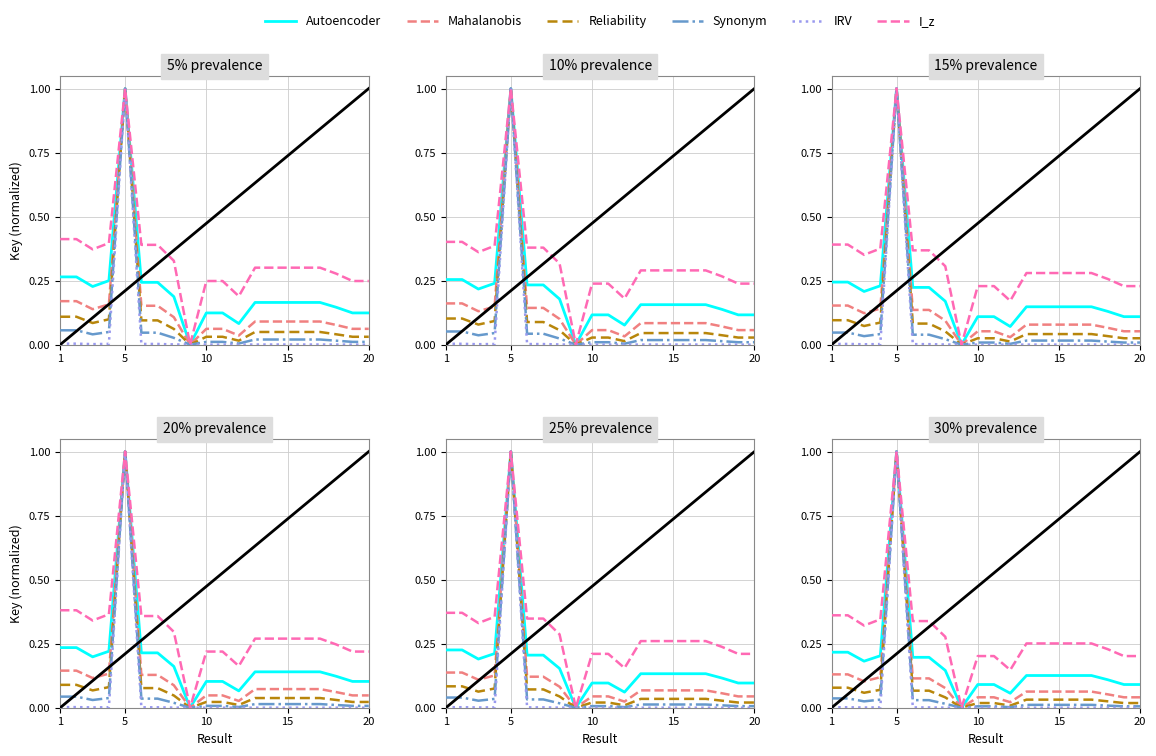

Is it true that Reliability equals 0.0 at 15?

True